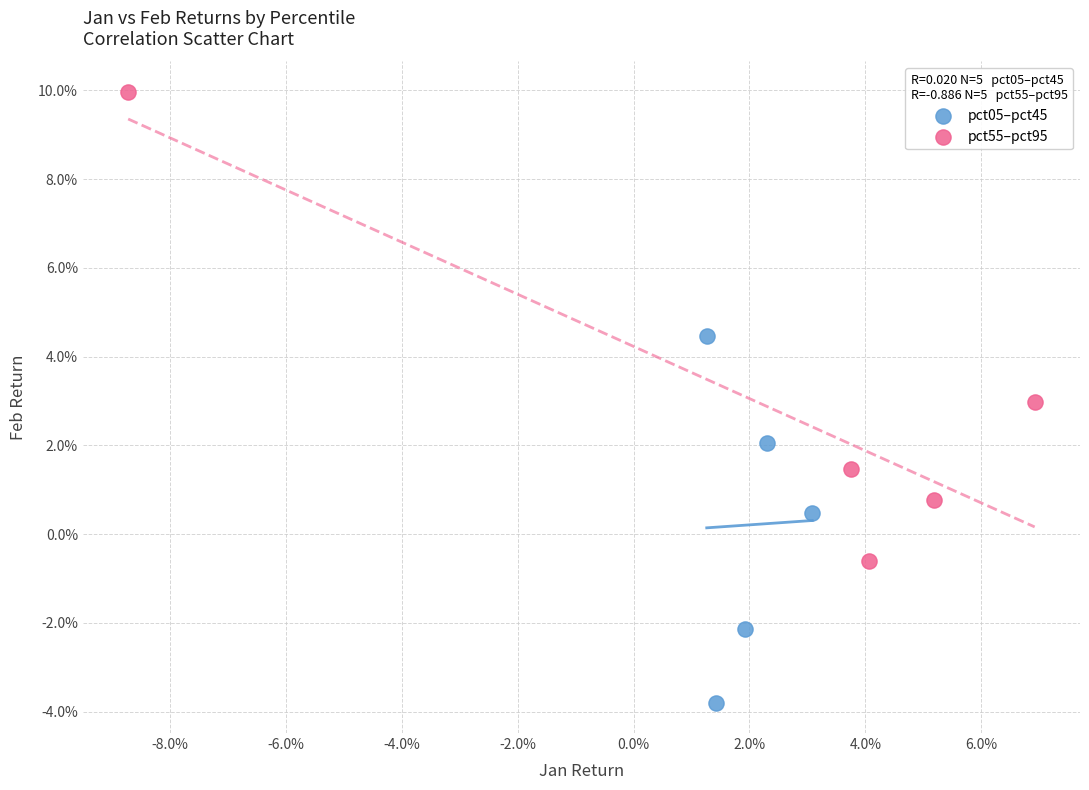

Which series reaches the minimum Y coordinate?

pct05–pct45